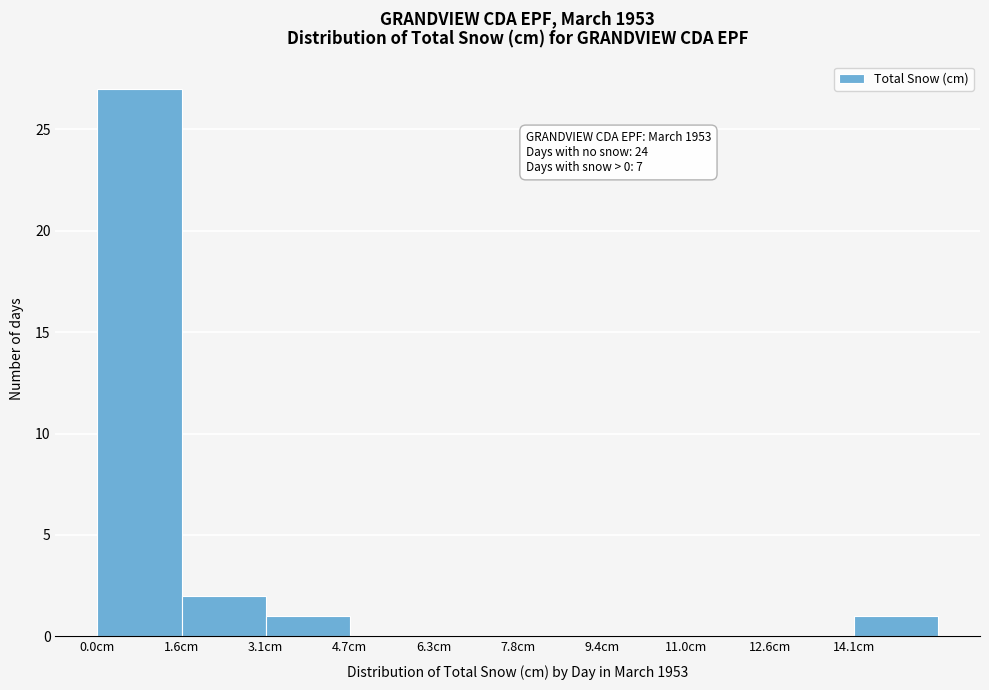

Which range on the x-axis has the tallest bar?

0.0 to 1.6